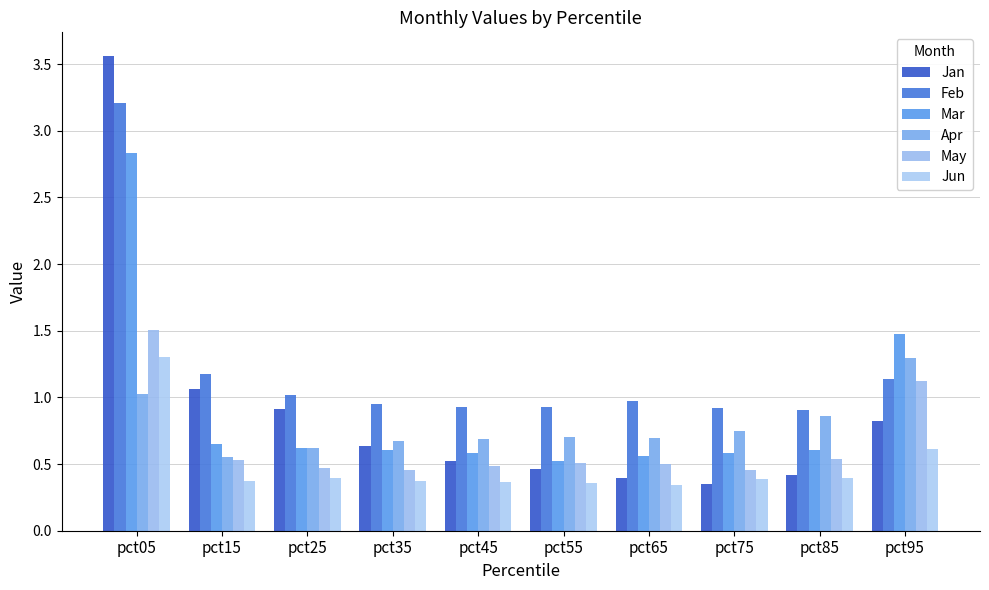

Between pct05 and pct95, which series saw the biggest shift?

Jan